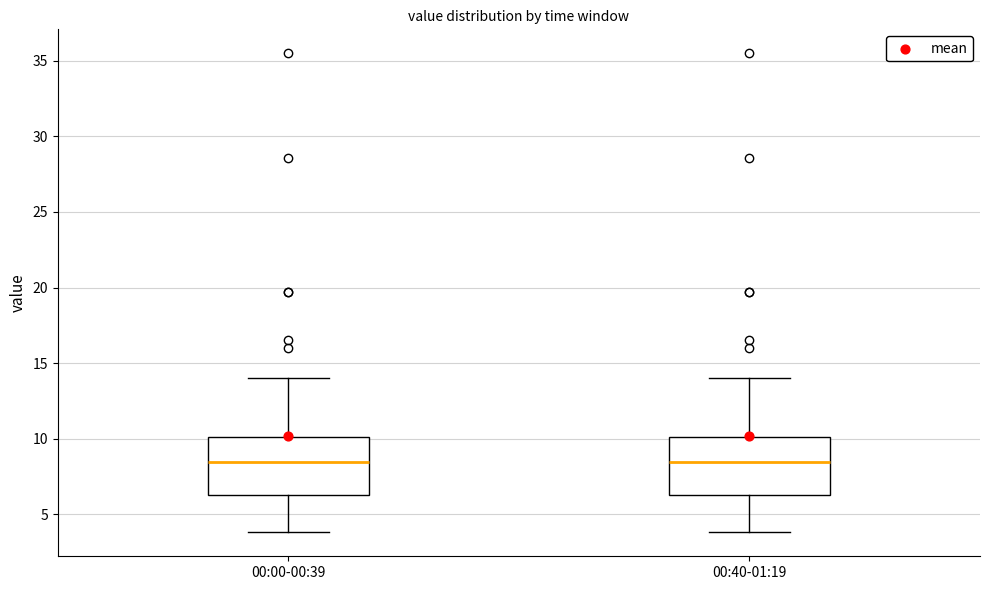

Where is the upper edge of the box for 00:00-00:39 on the y-axis? The values are not printed on the chart, so give them approximately, as read against the axis.

10.0